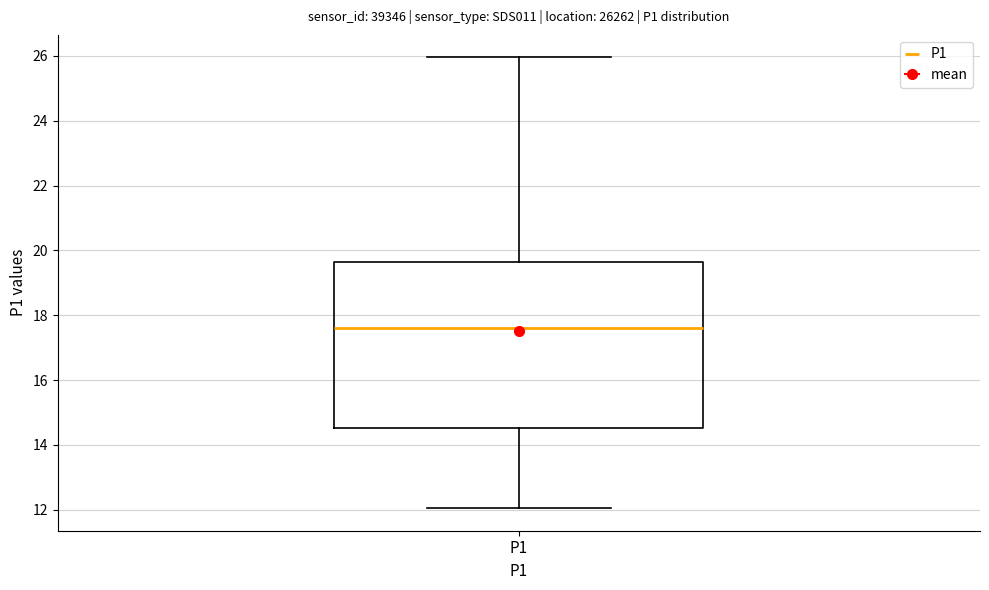

Read this box plot against the y-axis: the position of the median line, the range covered by the box, and the ends of both whiskers. The values are not printed on the chart, so give them approximately, as read against the axis.

median 17.6, box 14.6 to 19.6, whiskers 12.0 to 26.0